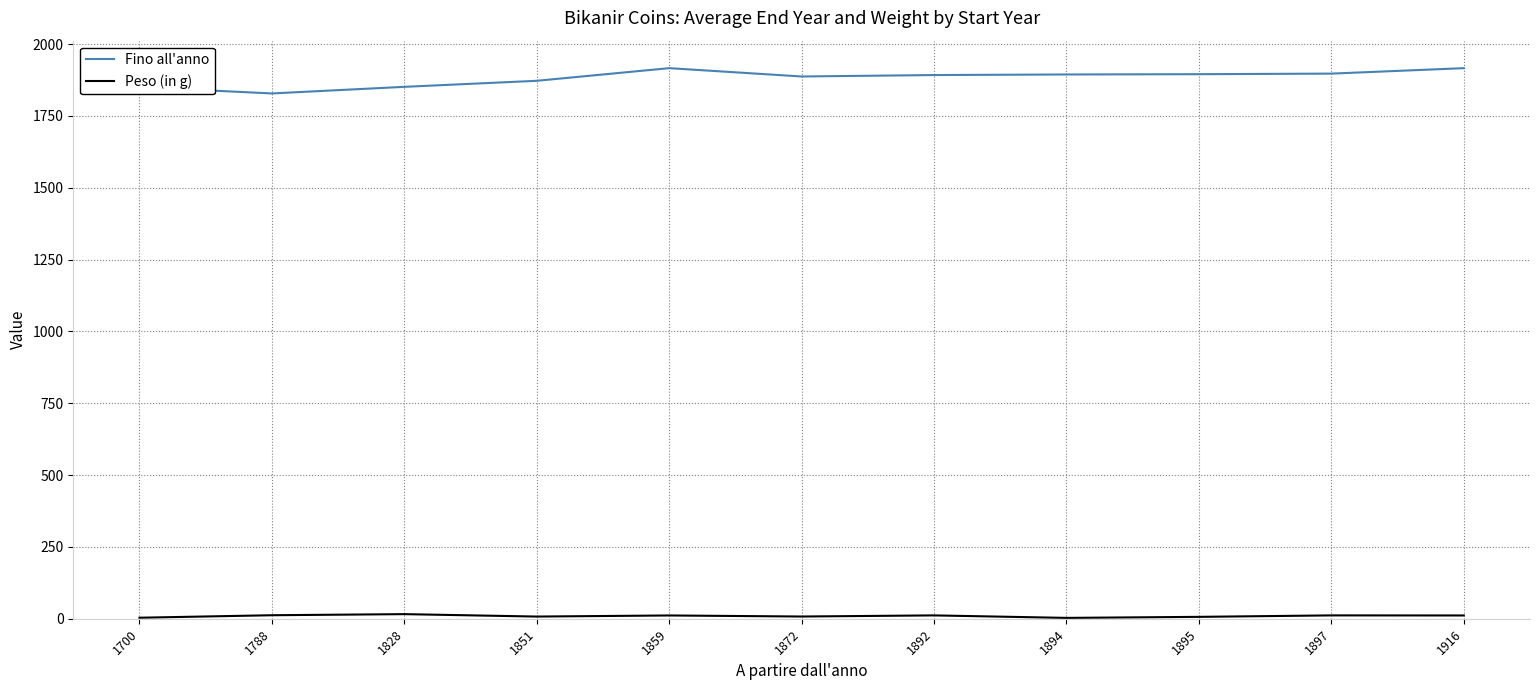

Which series has the largest range (max minus min)?

Fino all'anno